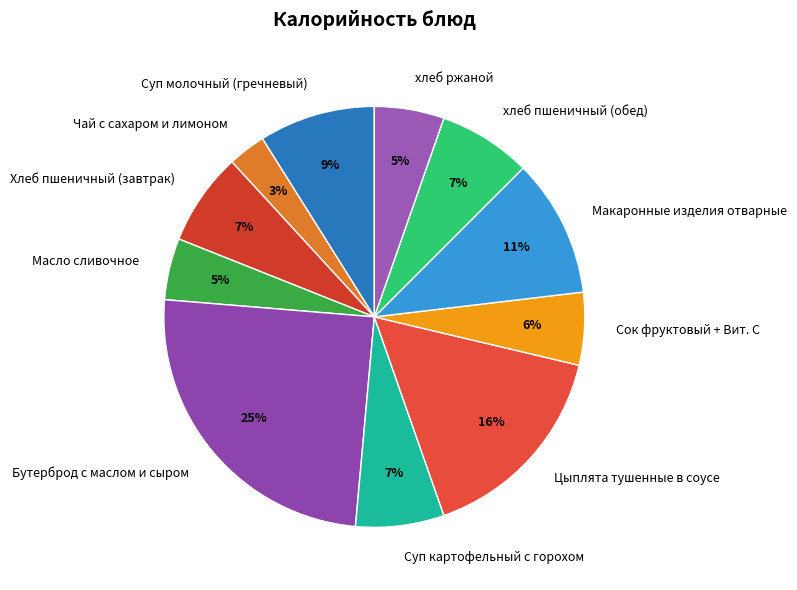

Does any single category account for the majority?

No